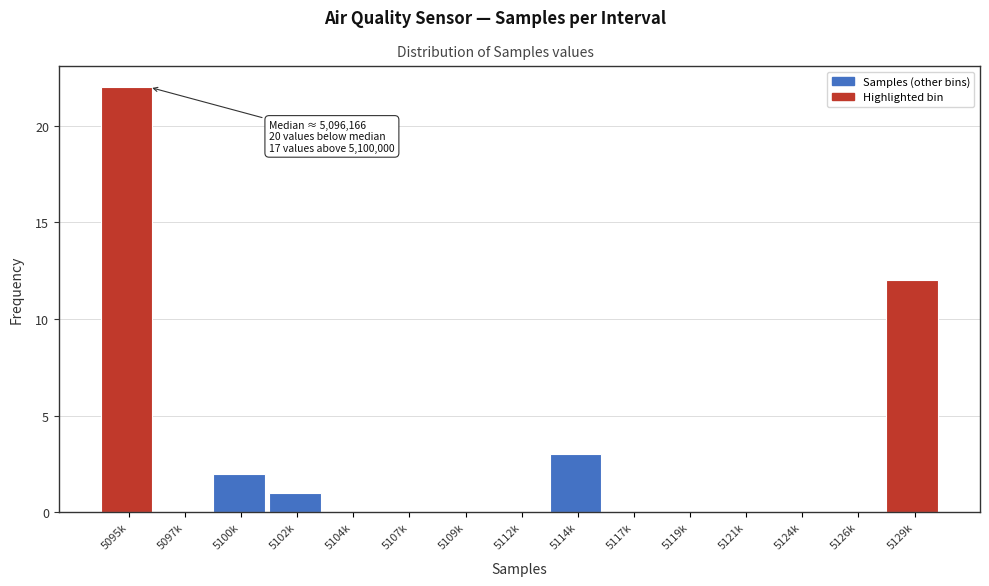

Reading left to right, extract all data points from this chart.

5095k=22	5097k=0	5100k=2	5102k=1	5104k=0	5107k=0	5109k=0	5112k=0	5114k=3	5117k=0	5119k=0	5121k=0	5124k=0	5126k=0	5129k=12